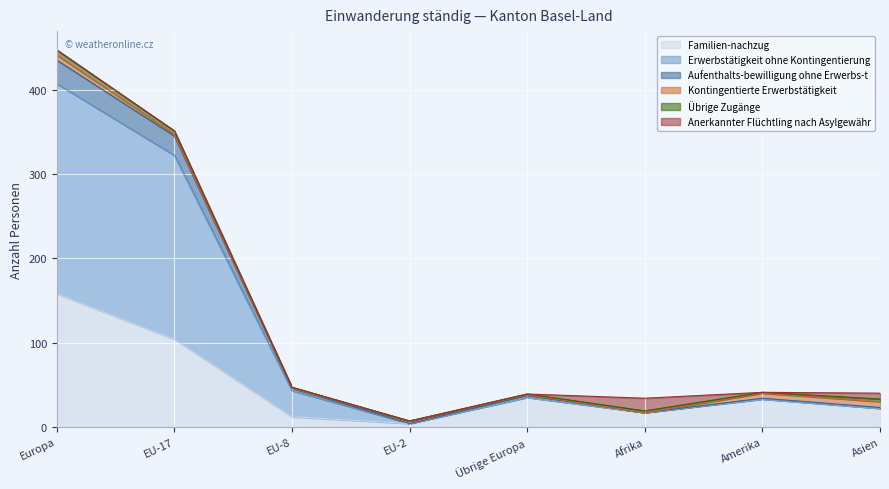

What is the difference between the maximum and second lowest values in the Familien-nachzug series?

146